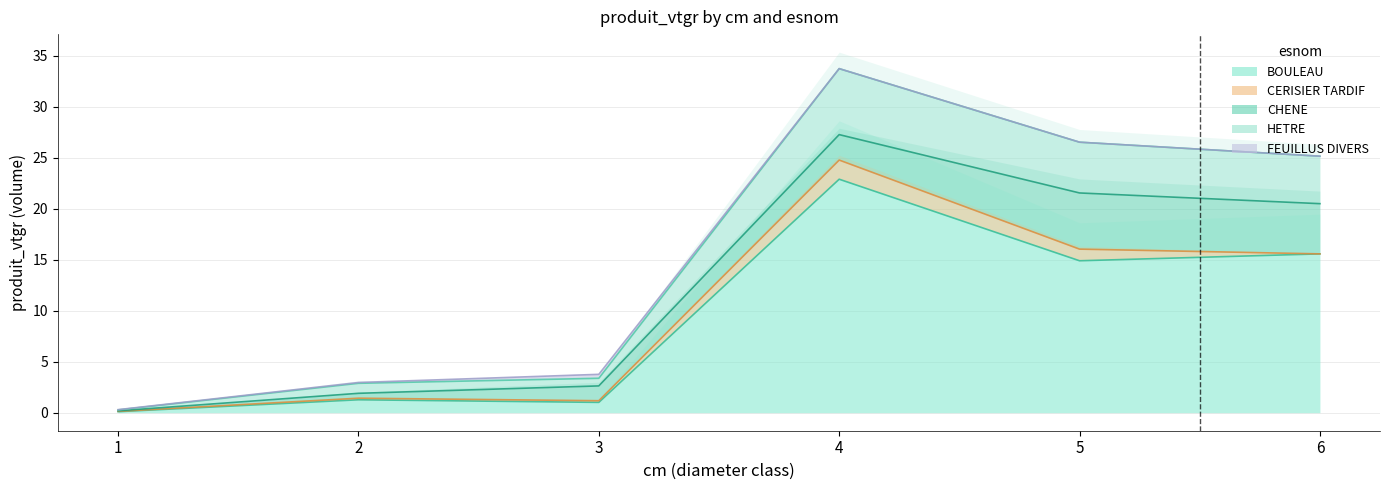

Which category has the highest value across all series?

4